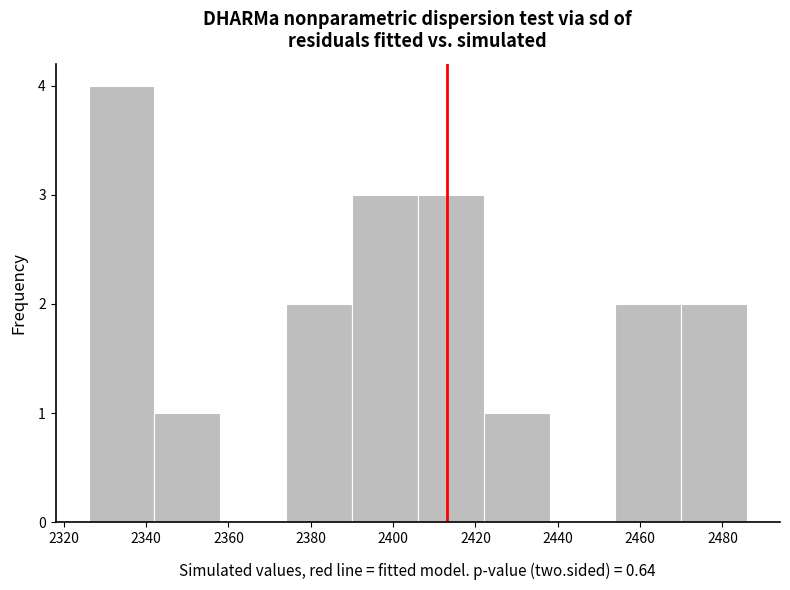

Which range on the x-axis has the tallest bar?

2326 to 2342